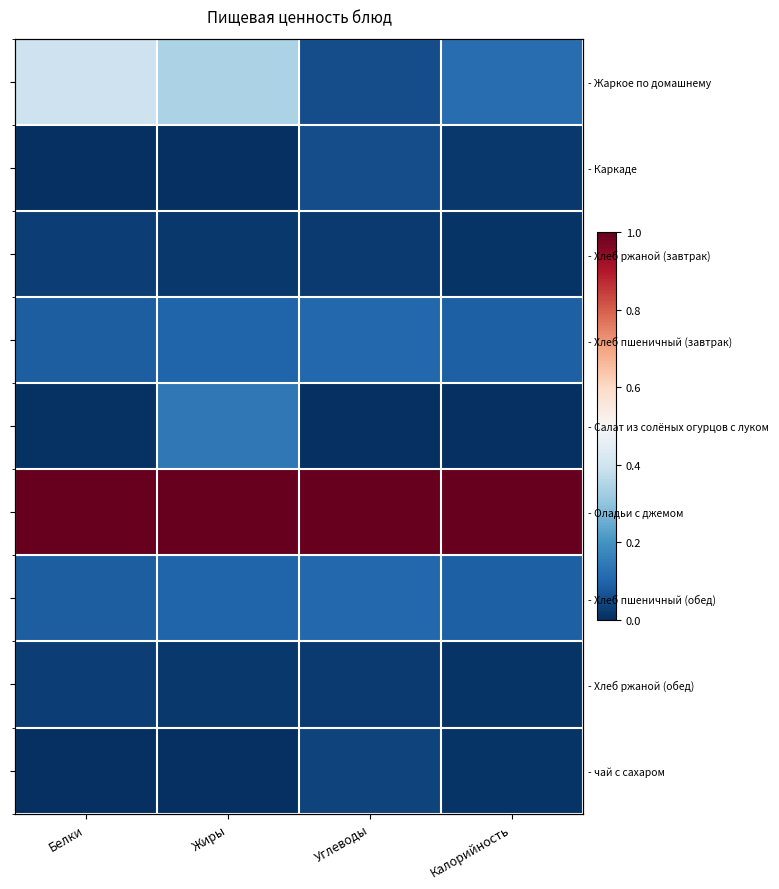

At which label does - Каркаде reach its minimum?

Белки